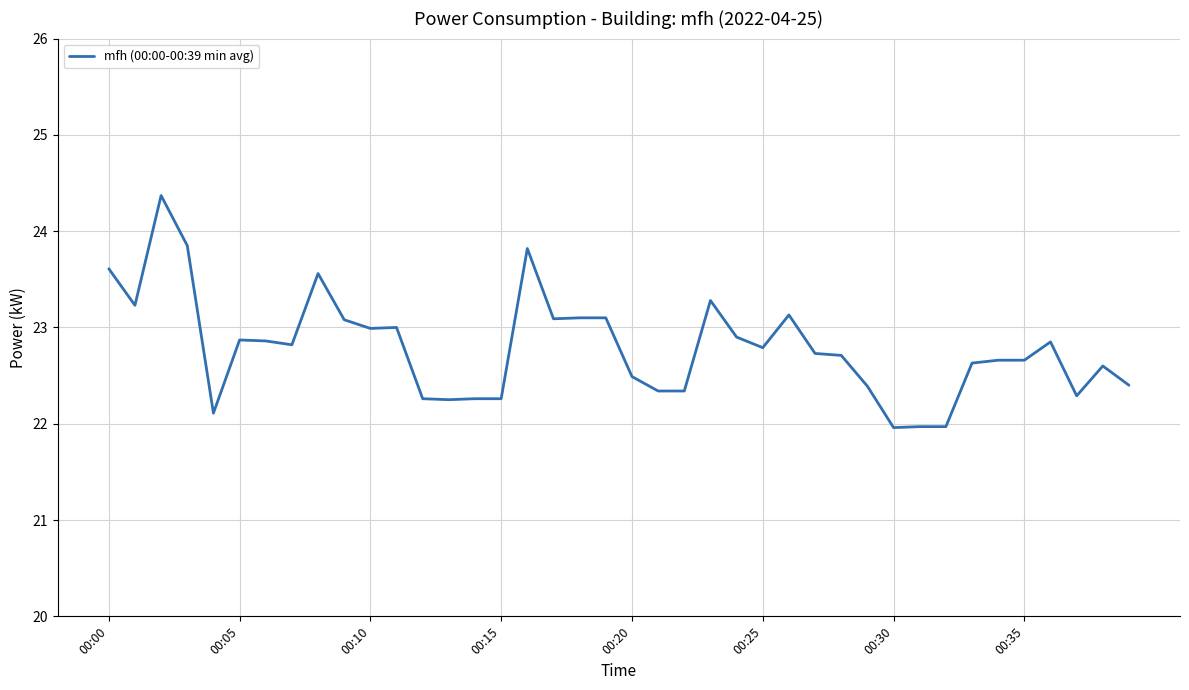

What is the minimum value shown in the chart?

22.0